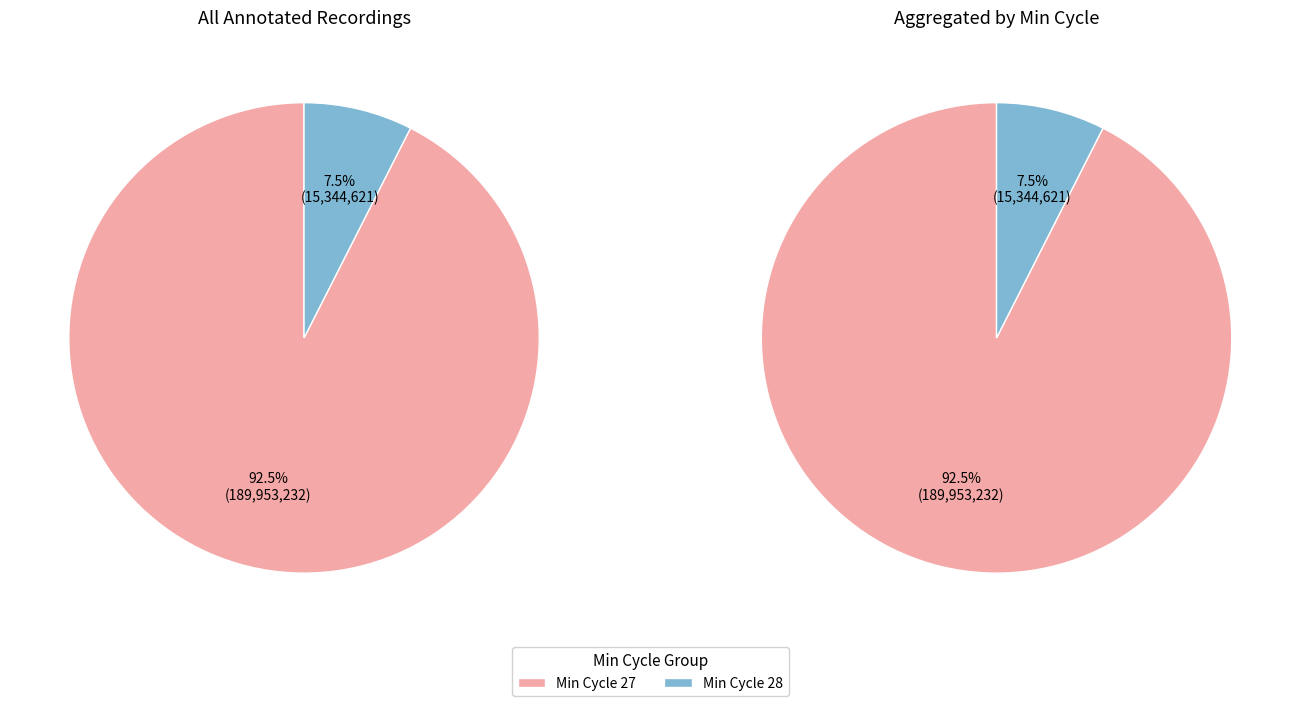

Is 8 the majority of the pie?

No